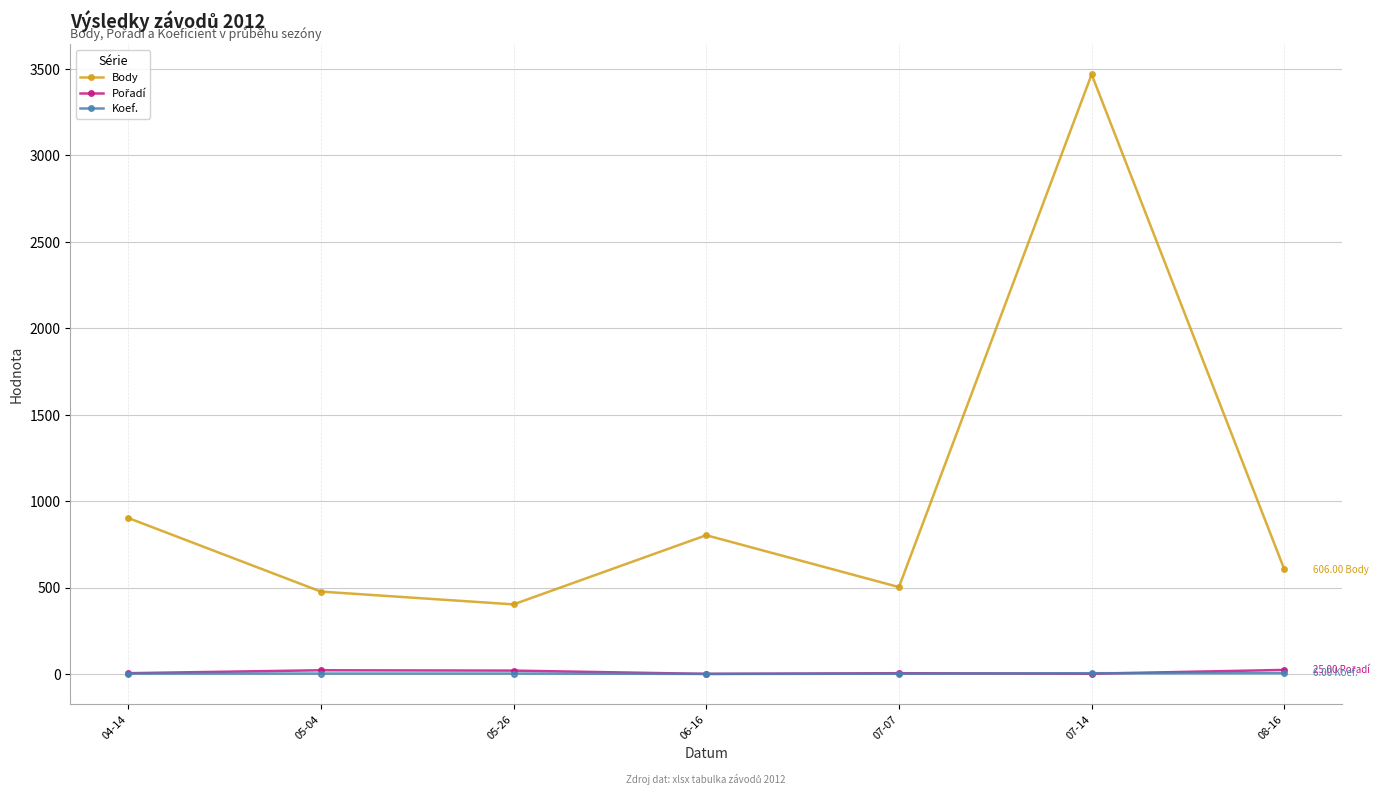

Where is the first local maximum for Body?

06-16